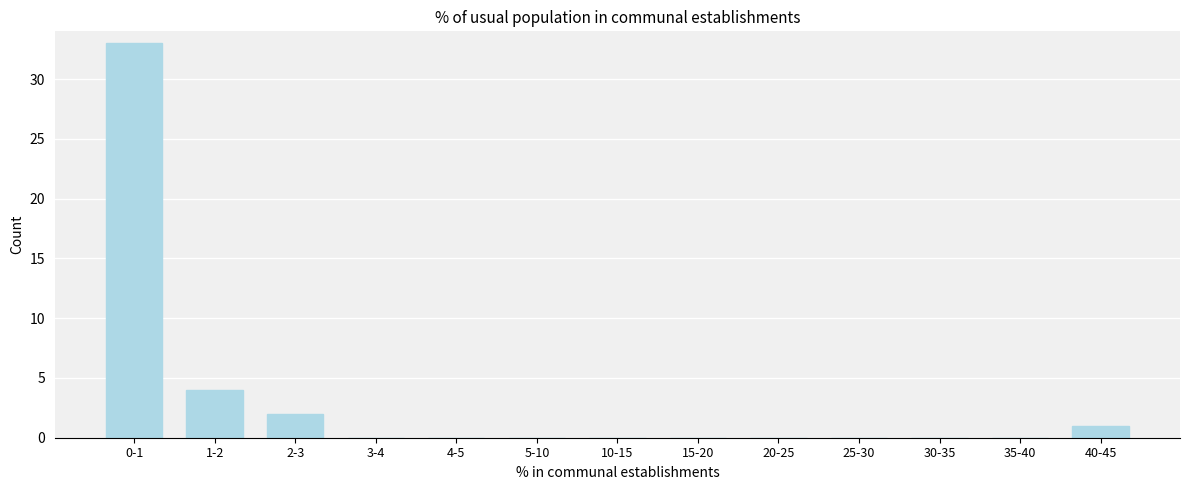

Reading right to left, list all the values displayed in this chart.

40-45=1	35-40=0	30-35=0	25-30=0	20-25=0	15-20=0	10-15=0	5-10=0	4-5=0	3-4=0	2-3=2	1-2=4	0-1=33